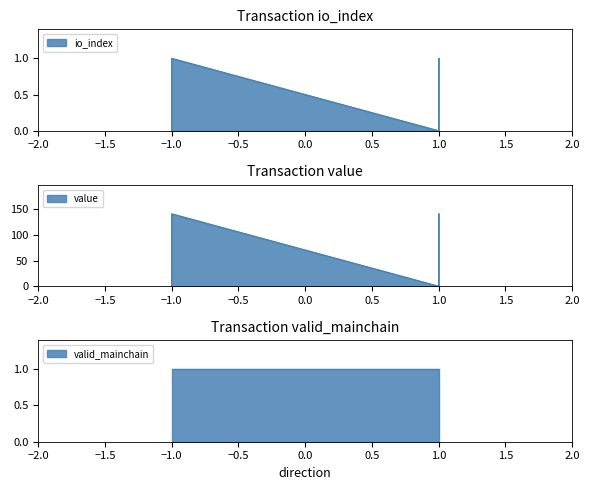

True or false: value has a value of 0.0 at -1.

False